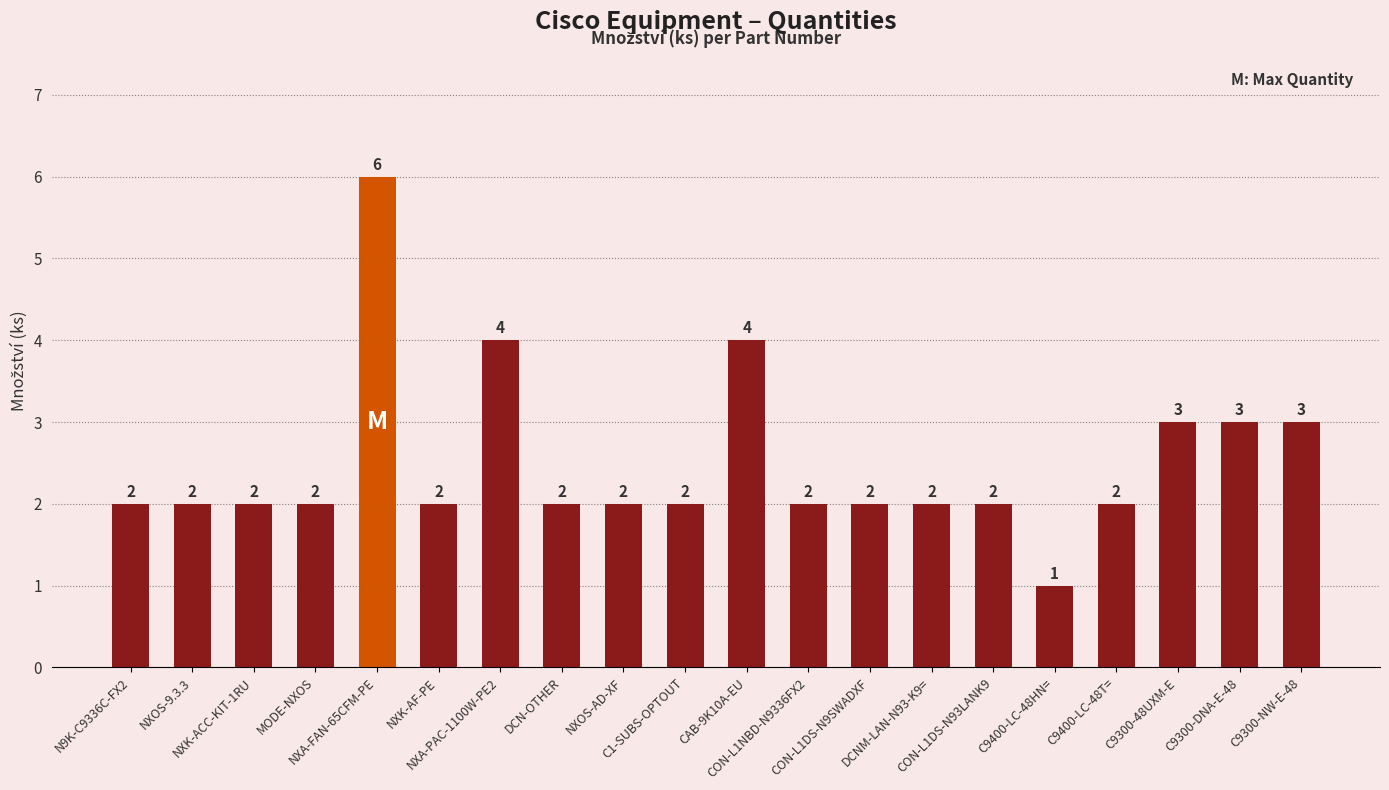

Reading left to right, what are all the values shown in this chart?

2	2	2	2	6	2	4	2	2	2	4	2	2	2	2	1	2	3	3	3